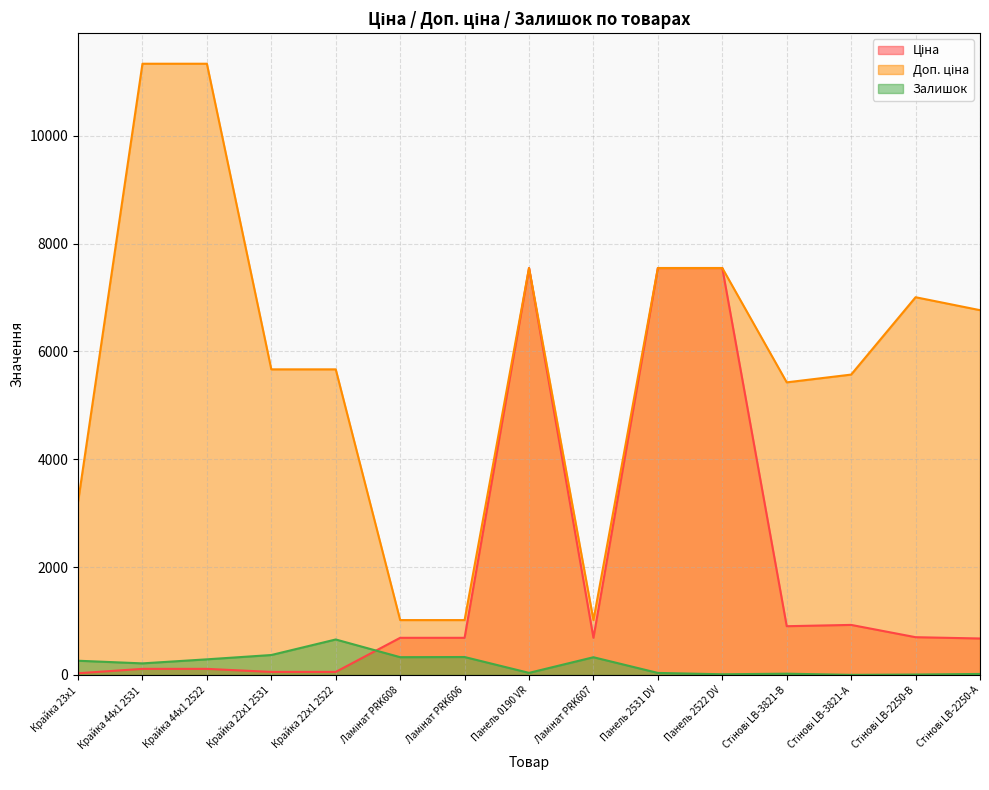

How many data points does each series have?

15